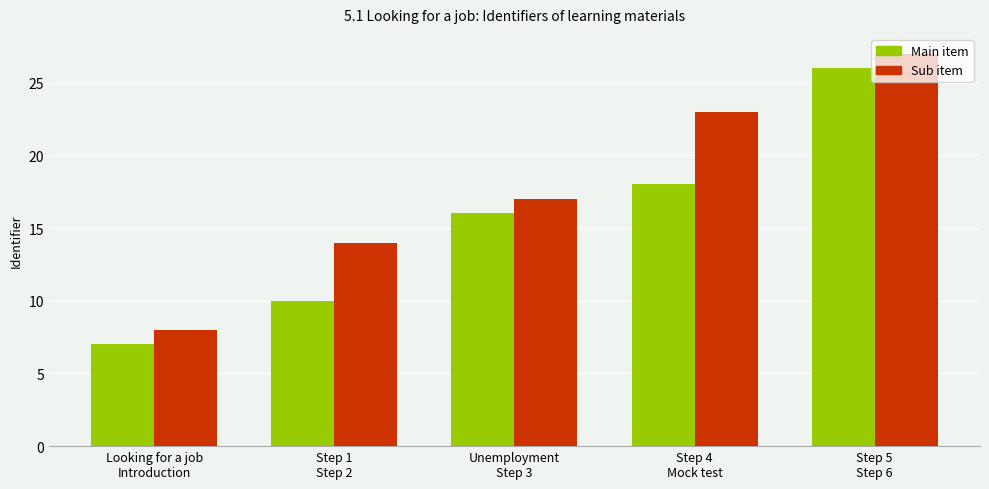

The Main item series shows 28 at Unemployment
Step 3. True or false?

False